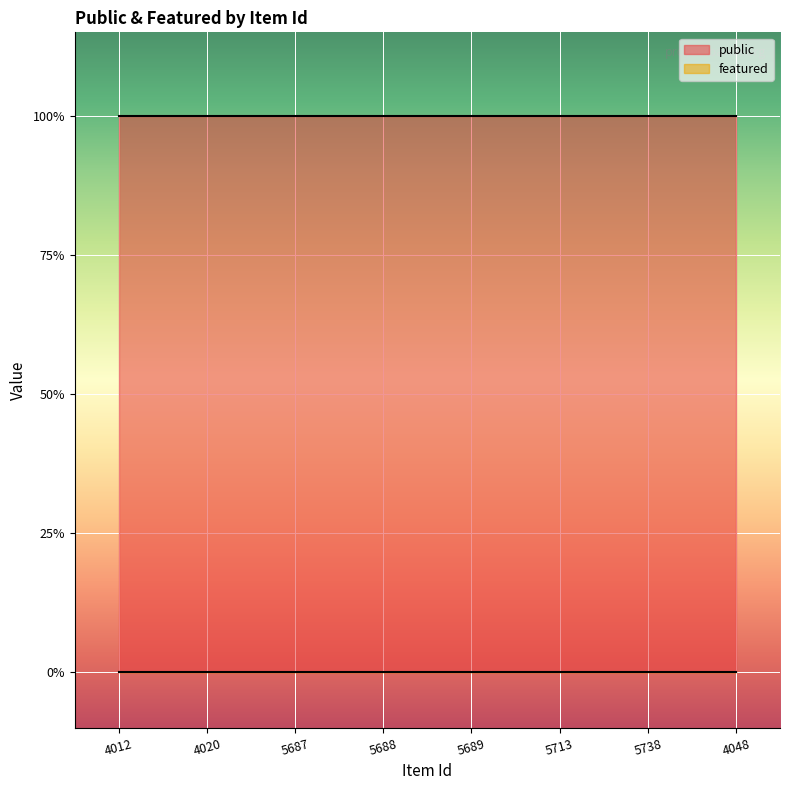

True or false: featured and public cross at least once.

False